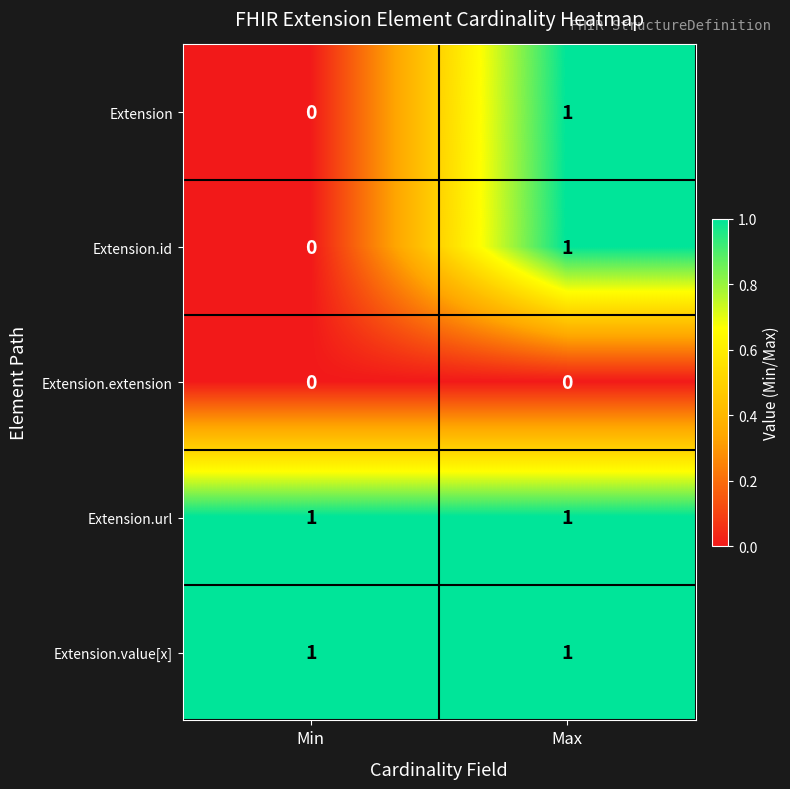

At which label is Extension.id closest to 0?

Min